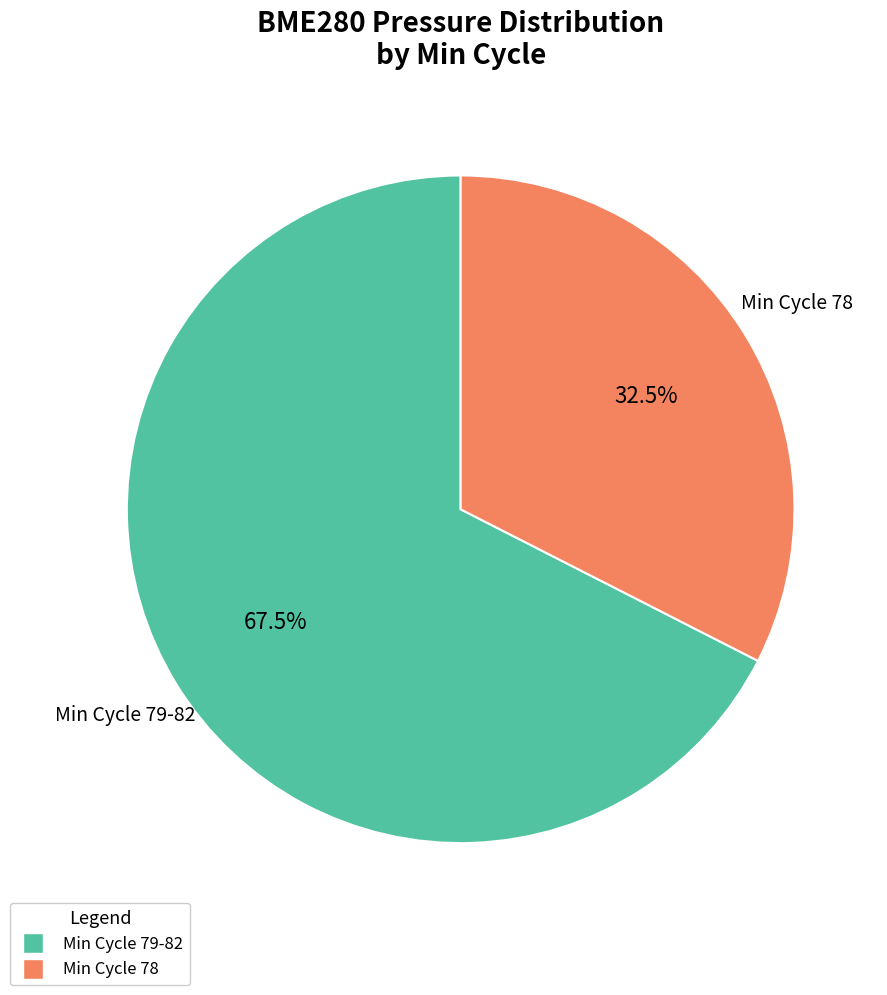

Does any single category account for the majority?

Yes